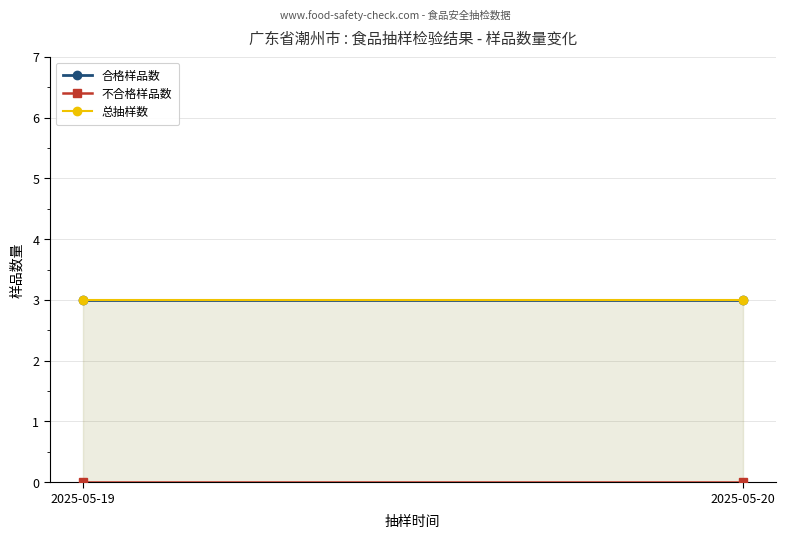

How many series are shown in this chart?

3